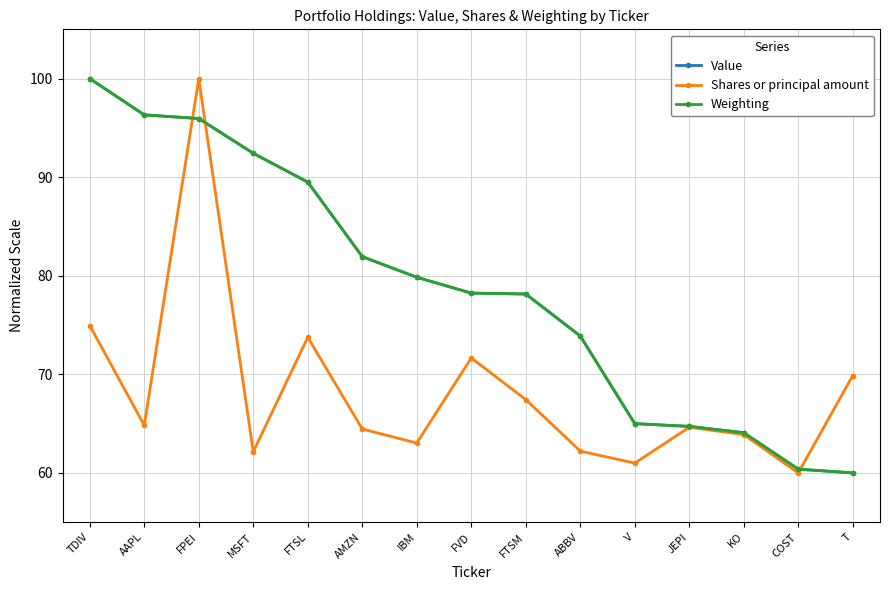

What is the approximate value of Shares or principal amount at FPEI?

100.0